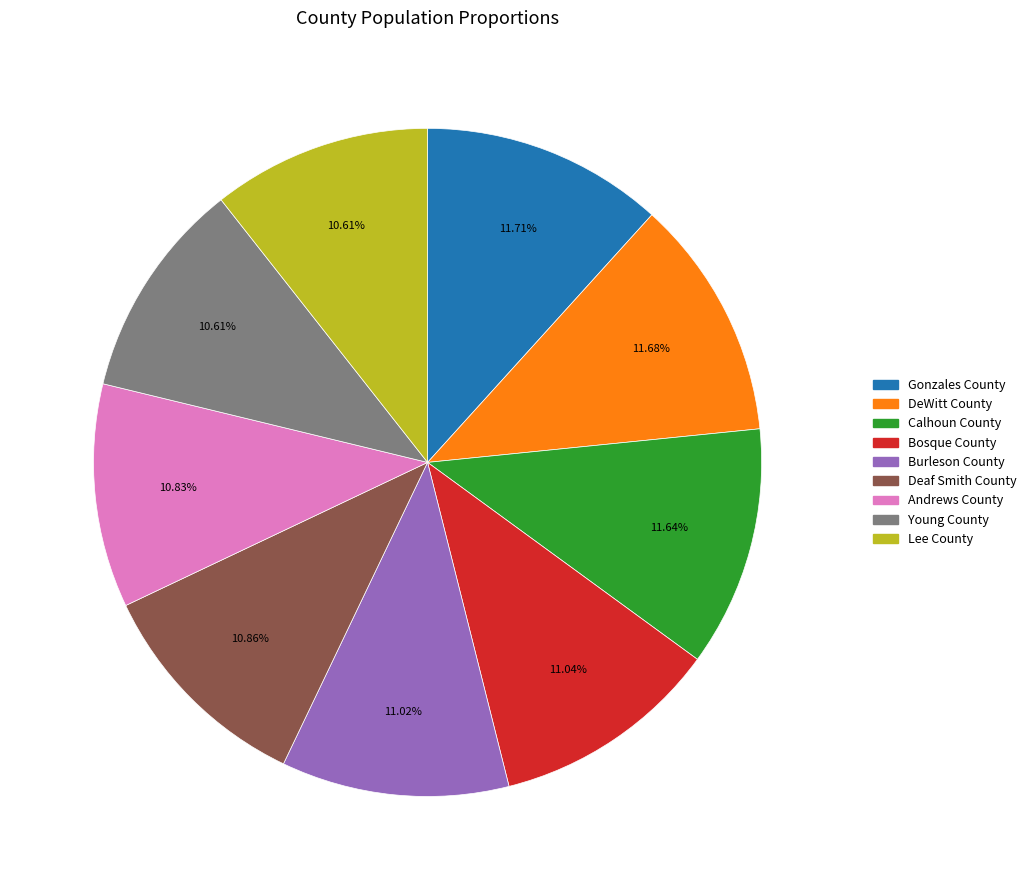

How many slices are in this pie chart?

9